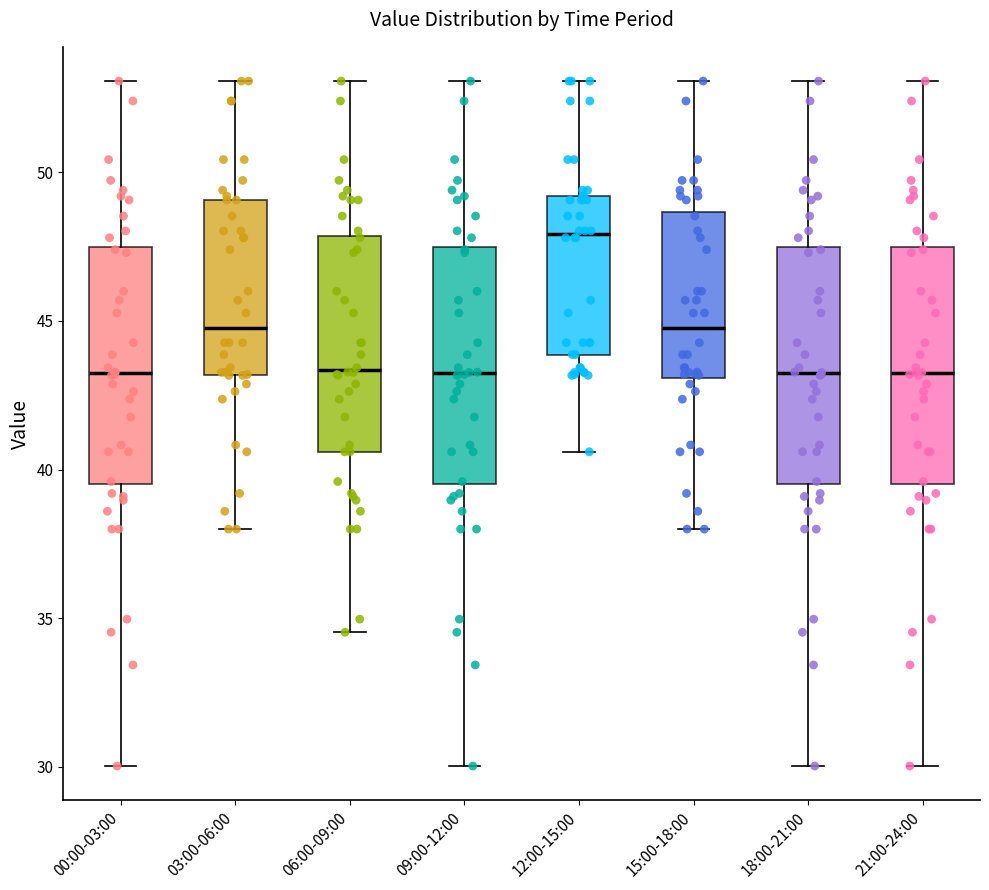

Reading left to right, read every box against the y-axis: the position of its median line, the range the box covers, and the ends of its whiskers. The values are not printed on the chart, so give them approximately, as read against the axis.

00:00-03:00: median 43.0, box 39.5 to 47.5, whiskers 30.0 to 53.0
03:00-06:00: median 45.0, box 43.0 to 49.0, whiskers 38.0 to 53.0
06:00-09:00: median 43.5, box 40.5 to 48.0, whiskers 34.5 to 53.0
09:00-12:00: median 43.0, box 39.5 to 47.5, whiskers 30.0 to 53.0
12:00-15:00: median 48.0, box 44.0 to 49.0, whiskers 40.5 to 53.0
15:00-18:00: median 45.0, box 43.0 to 48.5, whiskers 38.0 to 53.0
18:00-21:00: median 43.0, box 39.5 to 47.5, whiskers 30.0 to 53.0
21:00-24:00: median 43.0, box 39.5 to 47.5, whiskers 30.0 to 53.0